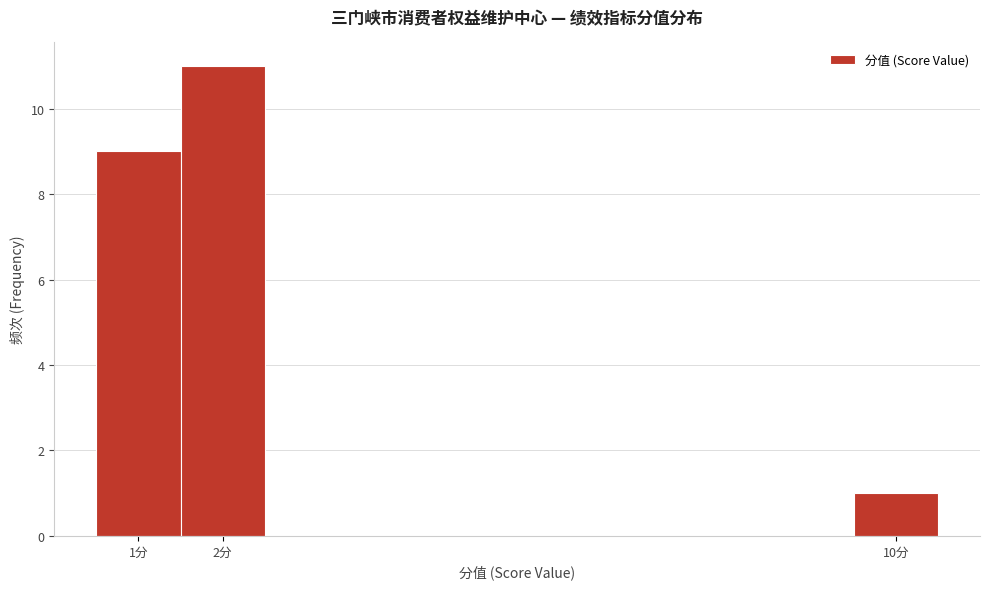

Over which range of the x-axis is the bar tallest?

1.5 to 2.5